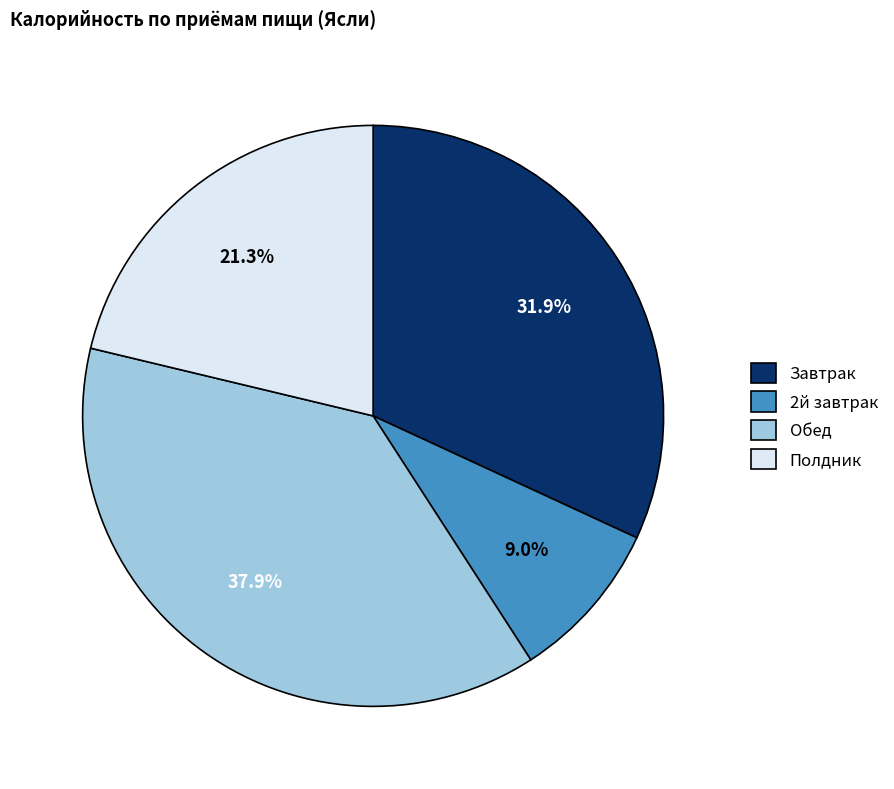

What is the ratio of the value at Полдник to the value at Обед?

0.6